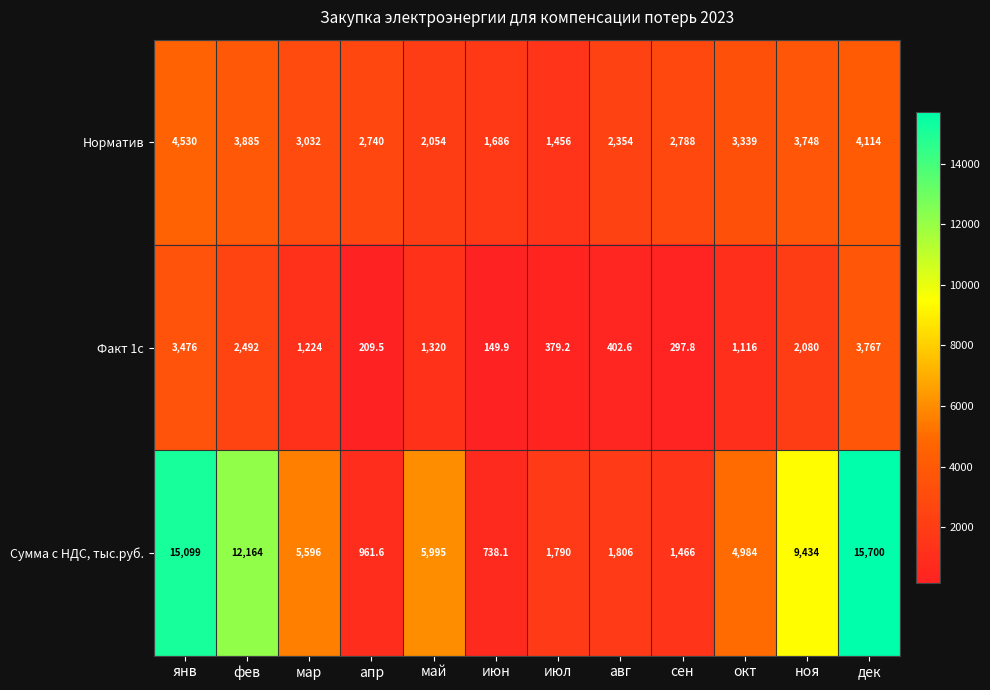

True or false: Факт 1c has a value of 1783.3 at май.

False